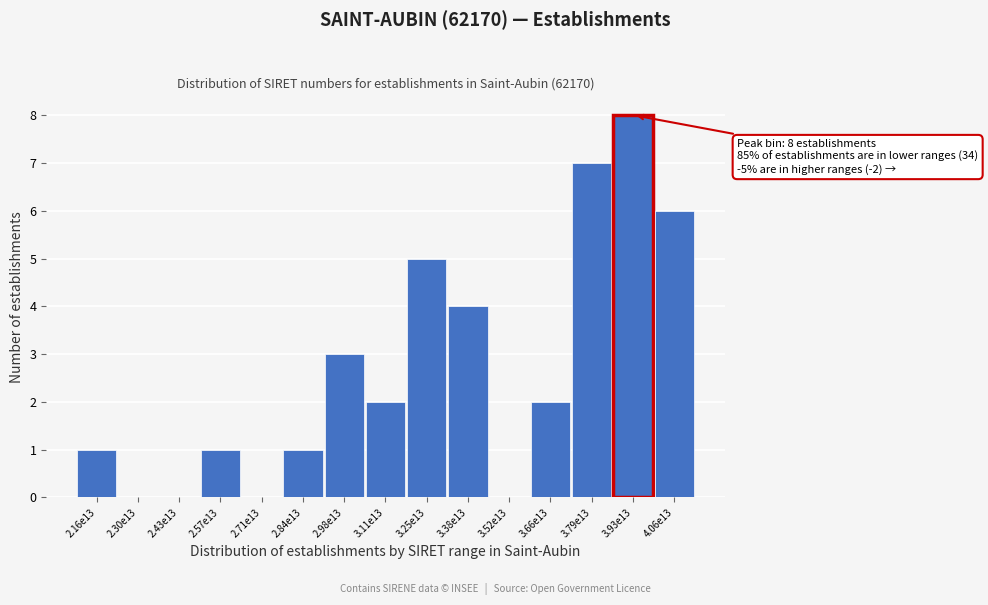

Reading left to right, transcribe all the data shown in this chart.

2.16e13=1	2.30e13=0	2.43e13=0	2.57e13=1	2.71e13=0	2.84e13=1	2.98e13=3	3.11e13=2	3.25e13=5	3.38e13=4	3.52e13=0	3.66e13=2	3.79e13=7	3.93e13=8	4.06e13=6